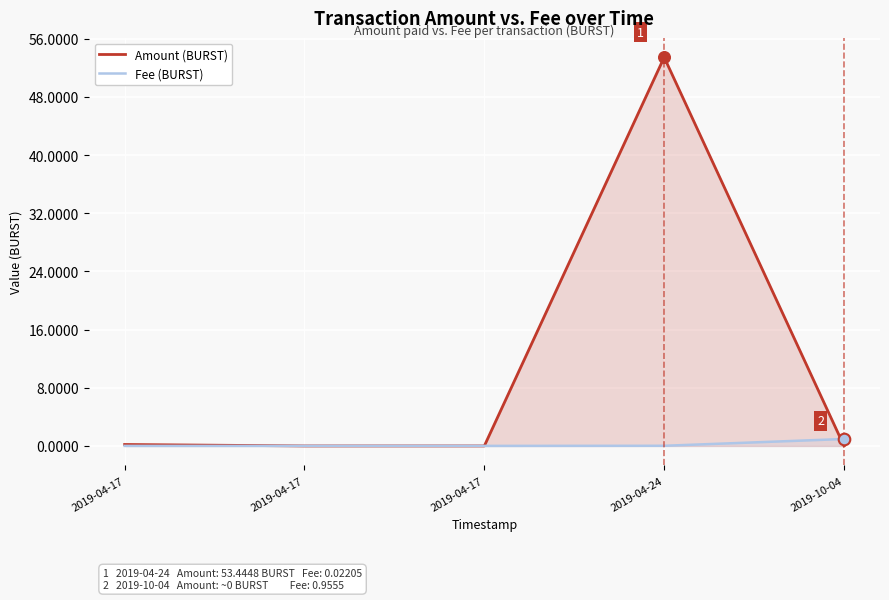

What are all the series names shown in the legend?

Amount (BURST), Fee (BURST)